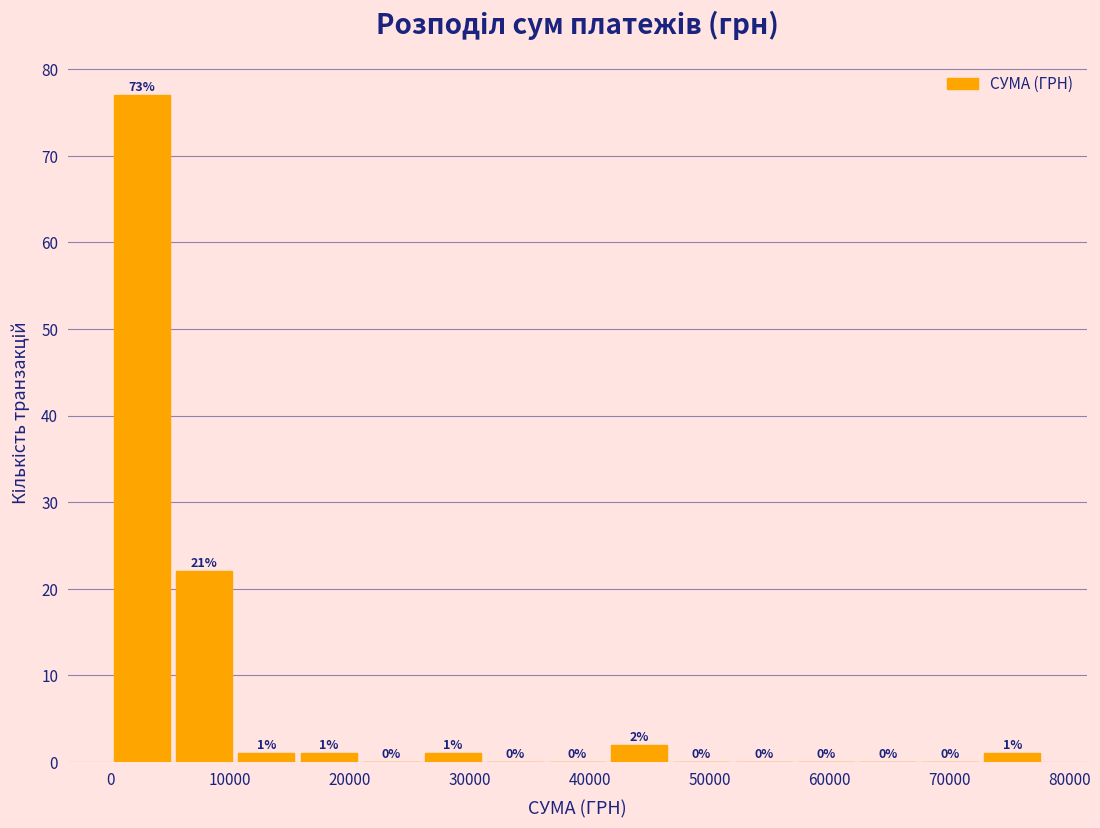

Over which range of the x-axis is the bar tallest?

0 to 5000